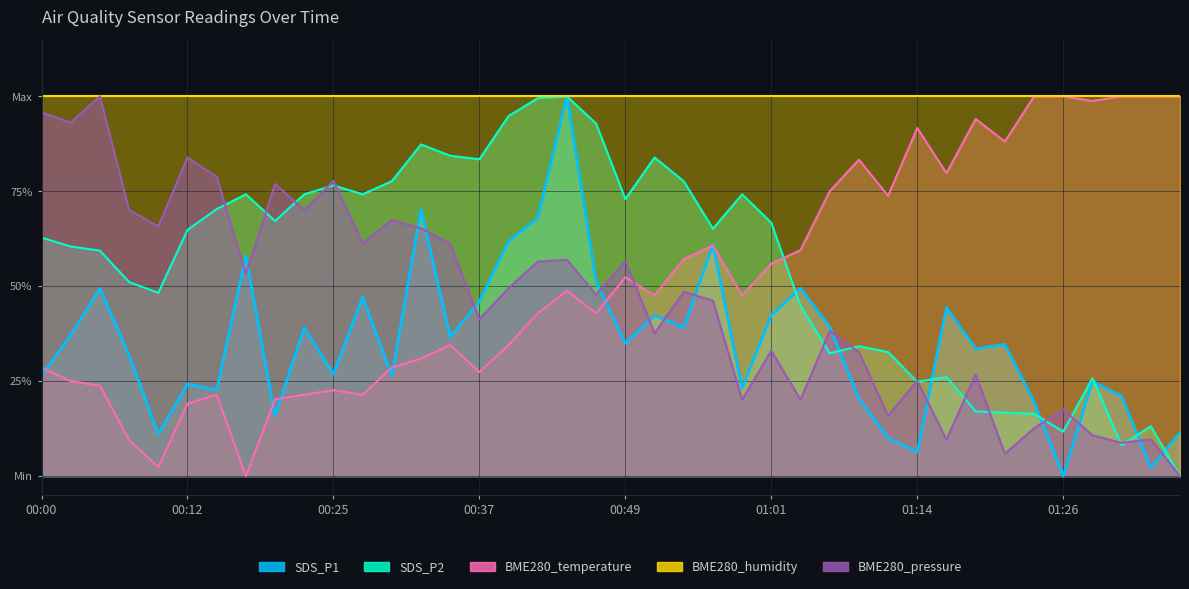

At which label is BME280_temperature closest to 0?

00:17